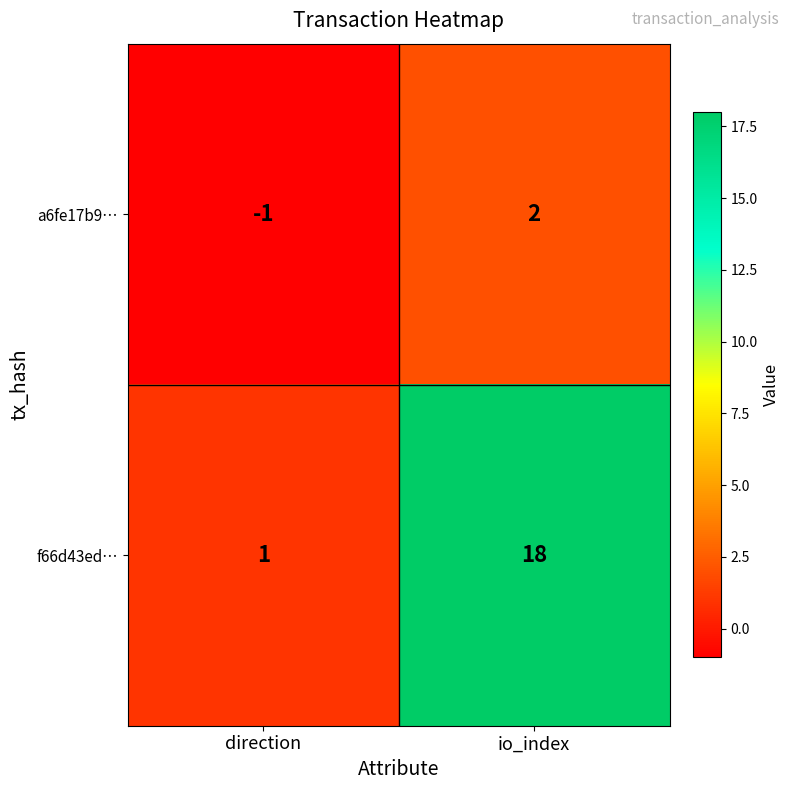

At which label is a6fe17b9… closest to 0?

direction